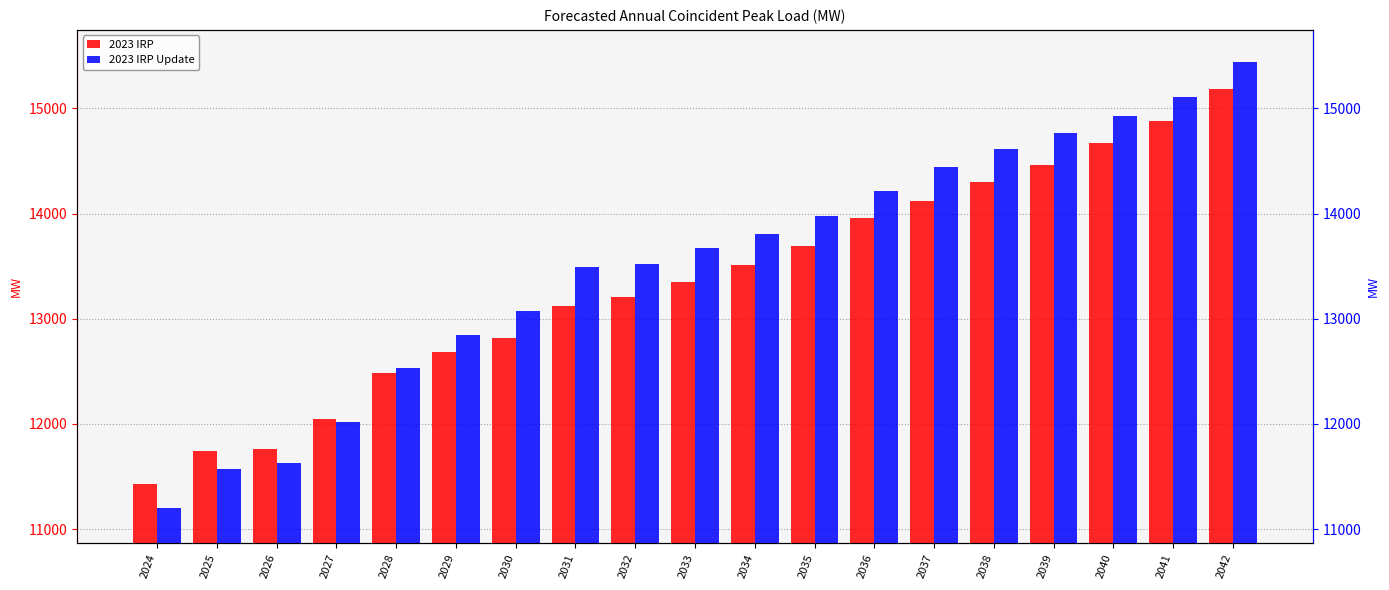

Which series has the largest total across all categories?

2023 IRP Update